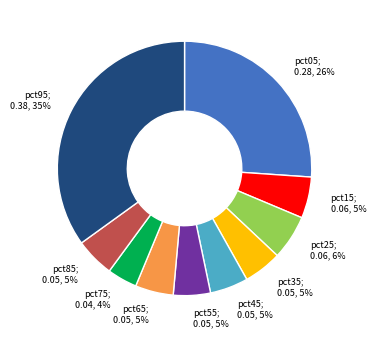

To the nearest percent, what is the average slice percentage?

10%